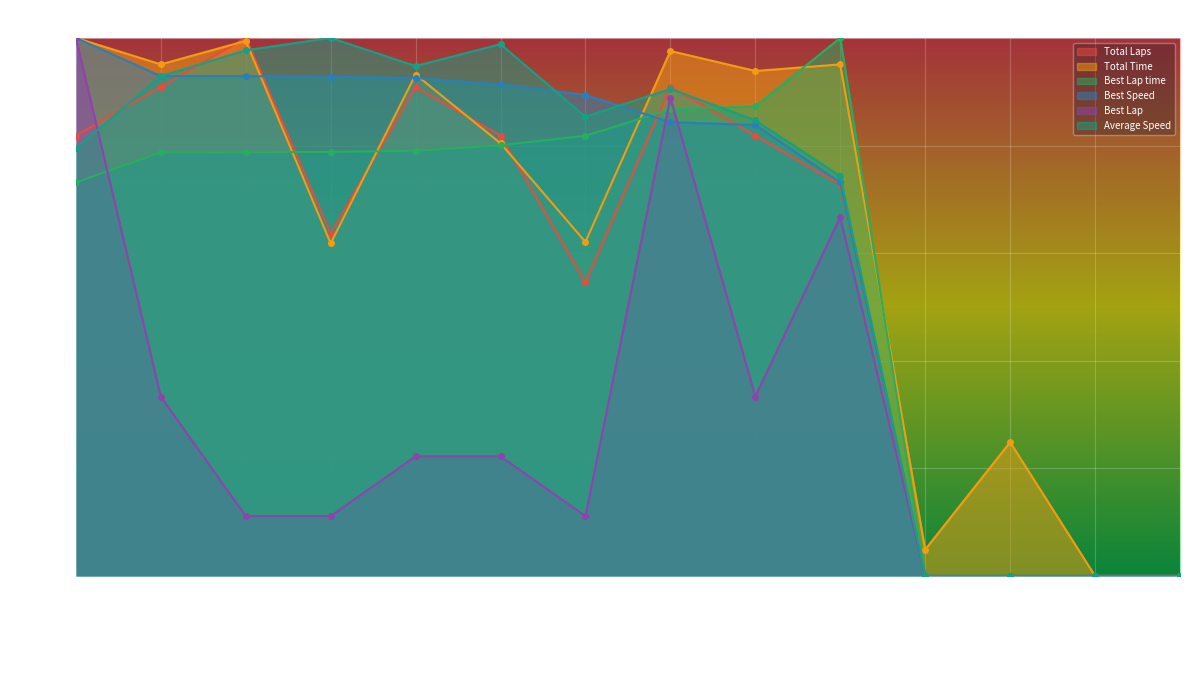

Count the number of categories in the chart.

14